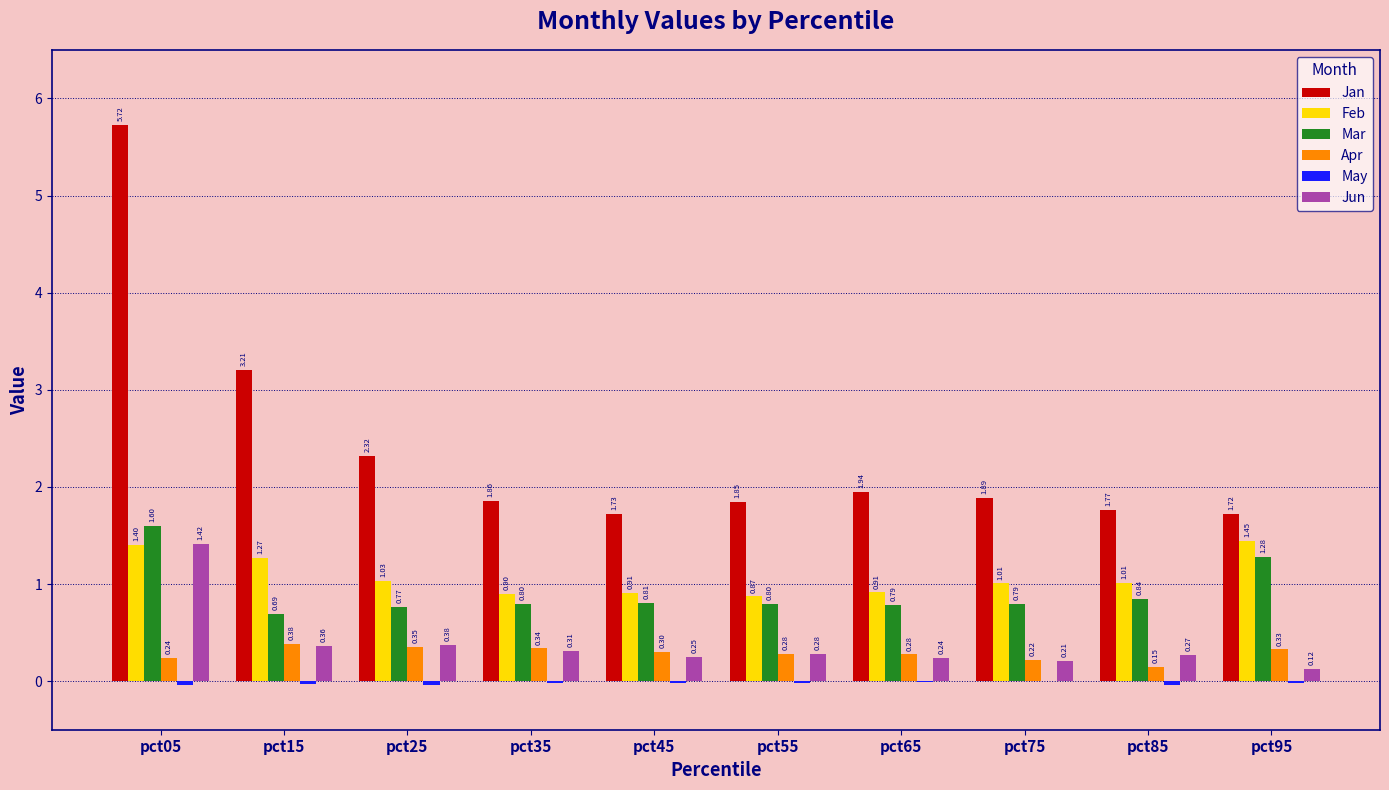

Which series has the largest range (max minus min)?

Jan